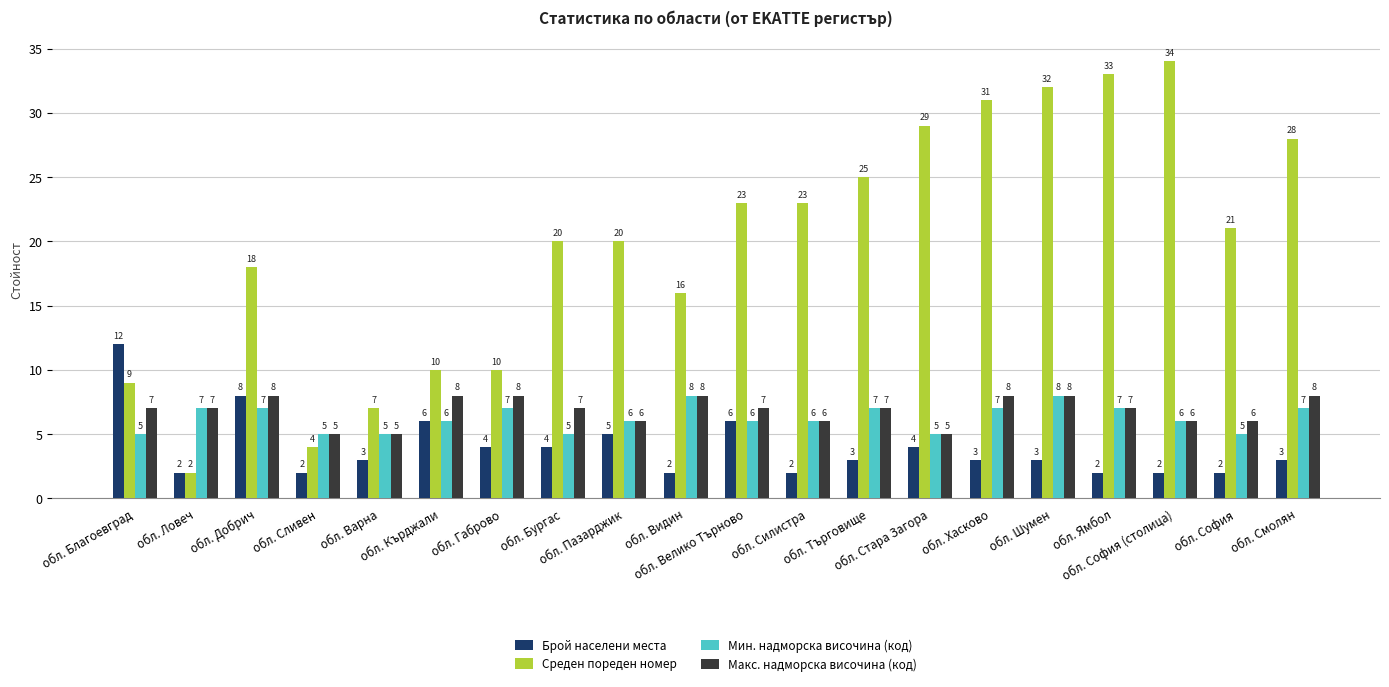

What is the sum of all Макс. надморска височина (код) values?

137